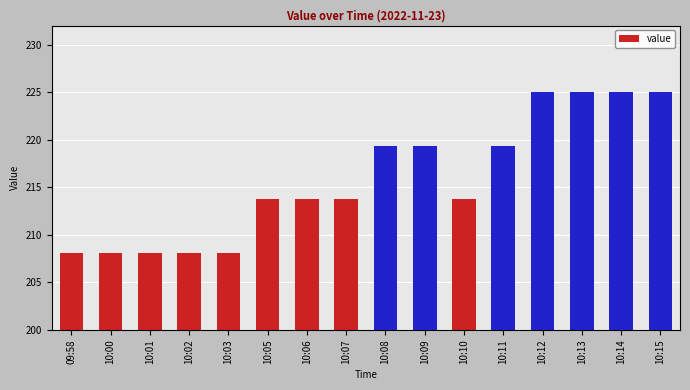

Reading left to right, transcribe all the data shown in this chart.

208.1	208.1	208.1	208.1	208.1	213.8	213.8	213.8	219.4	219.4	213.8	219.4	225.0	225.0	225.0	225.0